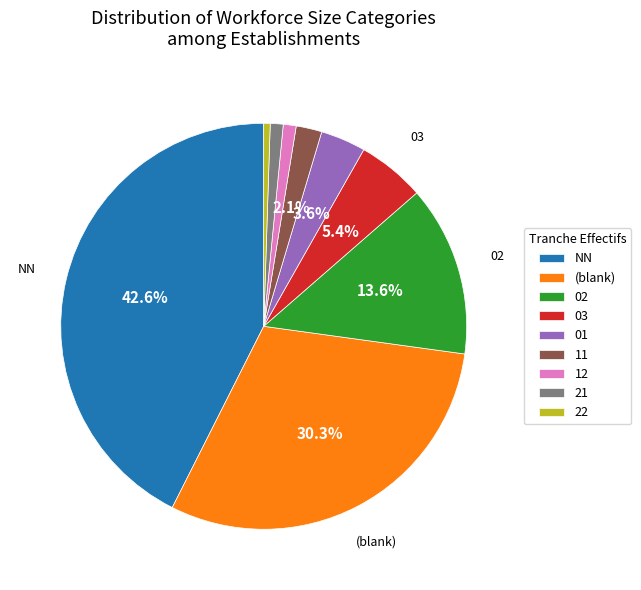

To the nearest percent, what is the difference between the 12 and 21 slice percentages?

0%